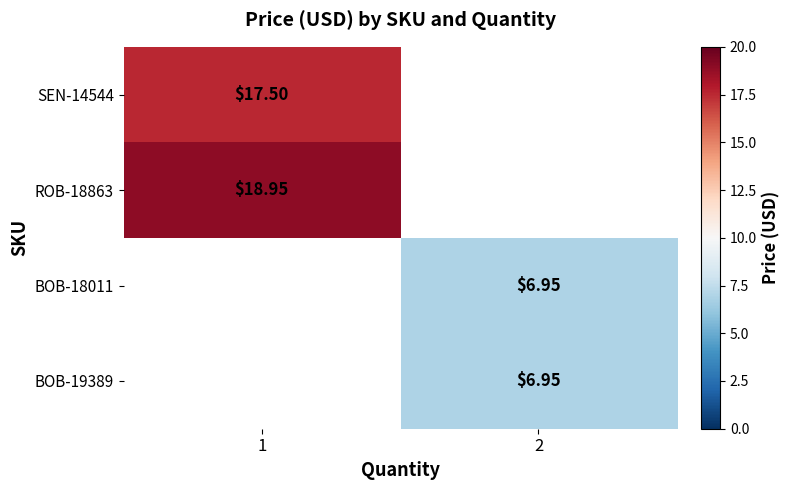

Is the value of ROB-18863 at 1 greater than the value of SEN-14544 at 1?

Yes